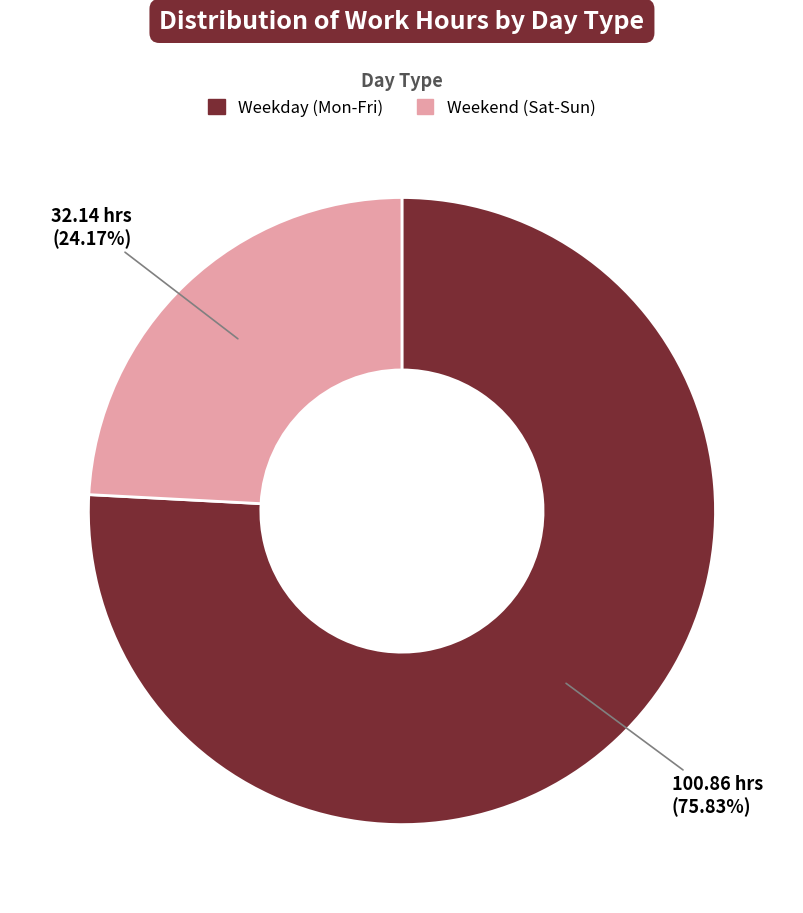

Do Weekend (Sat-Sun) and Weekday (Mon-Fri) together represent more than half of the pie?

Yes